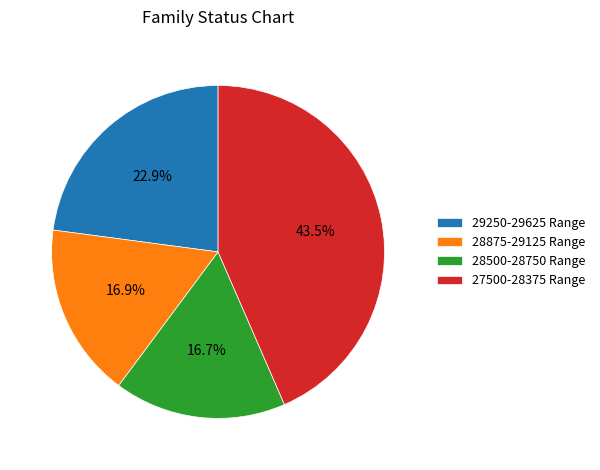

How much of the chart is everything except 28875-29125 Range?

83.1%